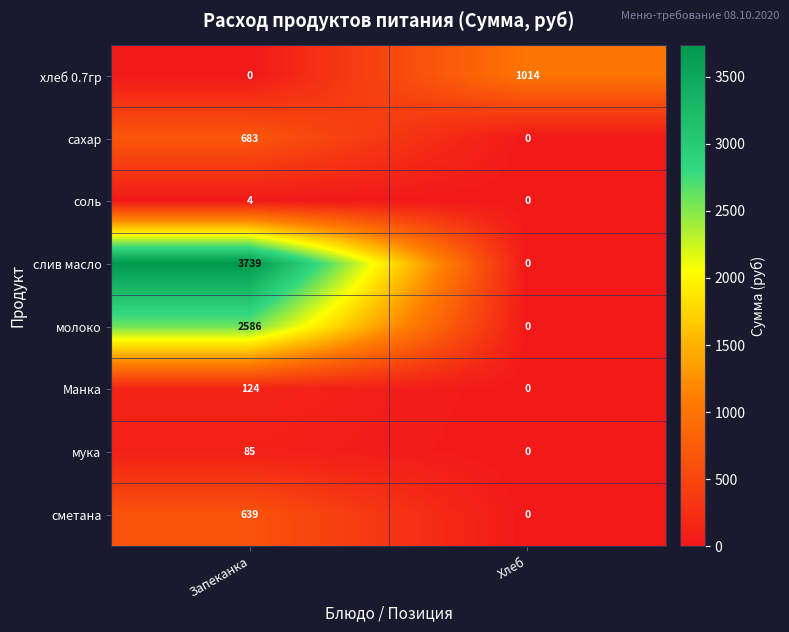

Reading right to left, extract all data points from this chart.

хлеб 0.7гр: 1014	0
сахар: 0	683
соль: 0	4
слив масло: 0	3739
молоко: 0	2586
Манка: 0	124
мука: 0	85
сметана: 0	639